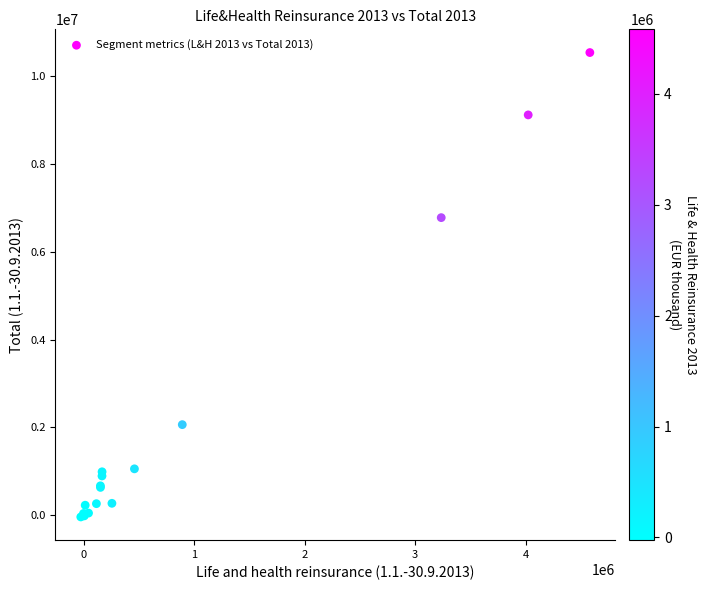

What Y value in the scatter plot is closest to 5247522?

6776707